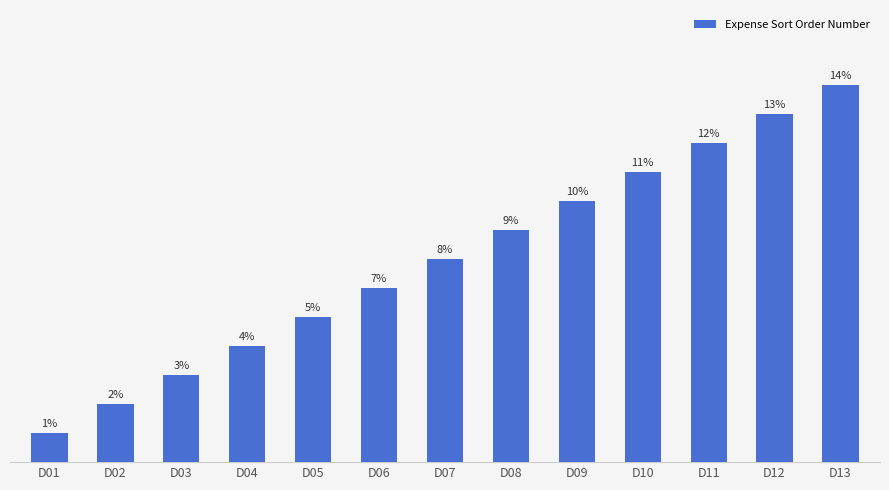

Which category has the lowest value across all series?

D01